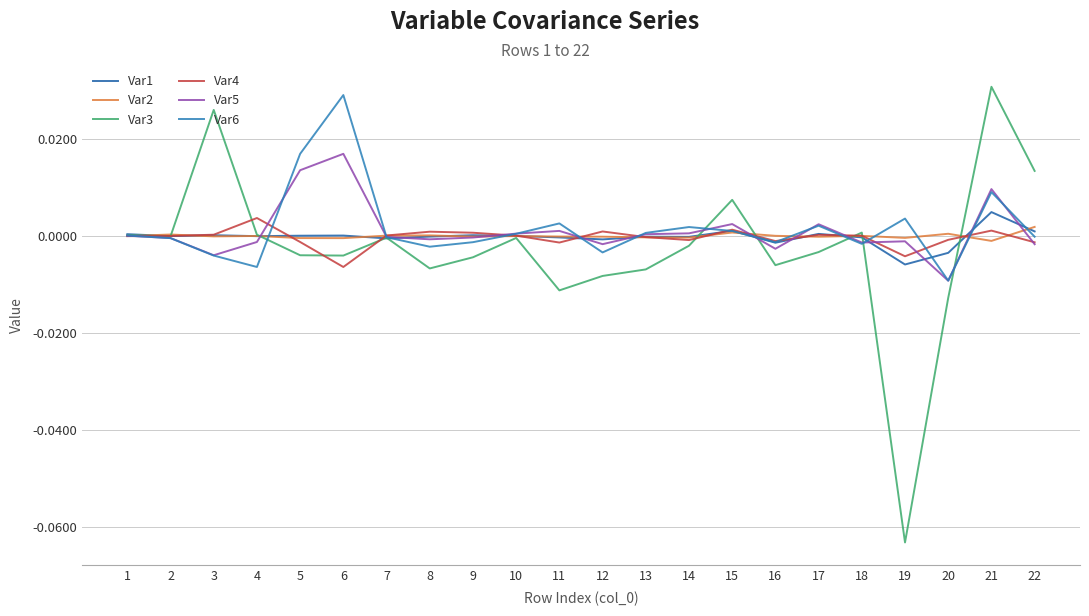

Which series has the widest spread of values?

Var3